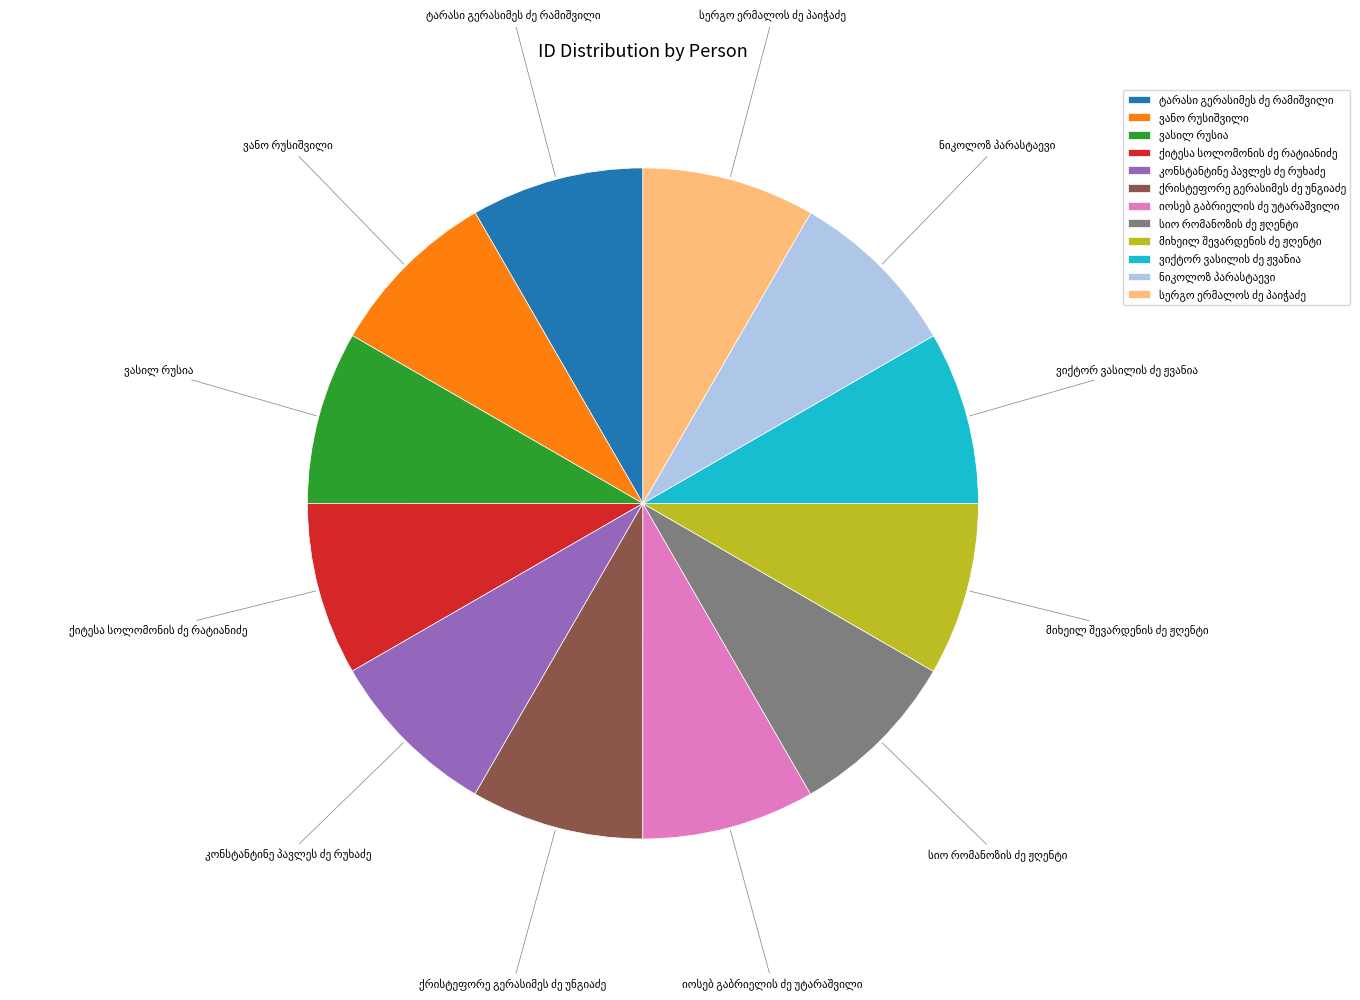

Is there any slice that represents more than half of the pie?

No